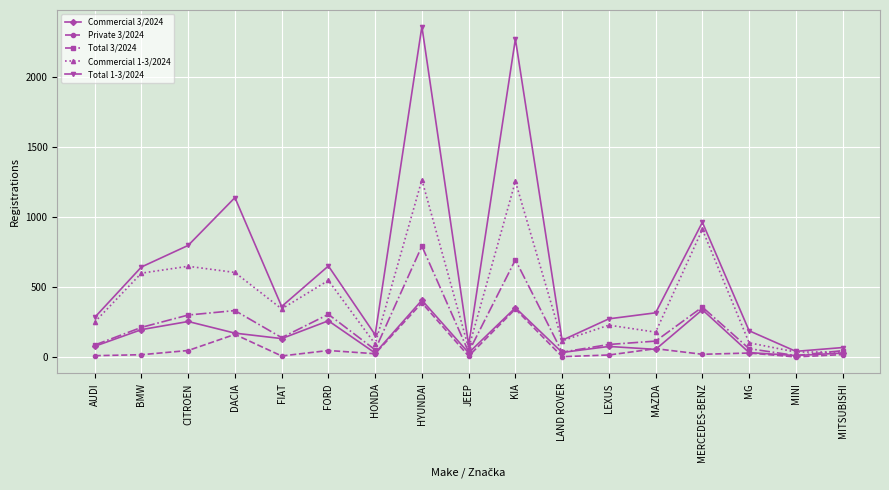

What position from the right is HONDA?

11